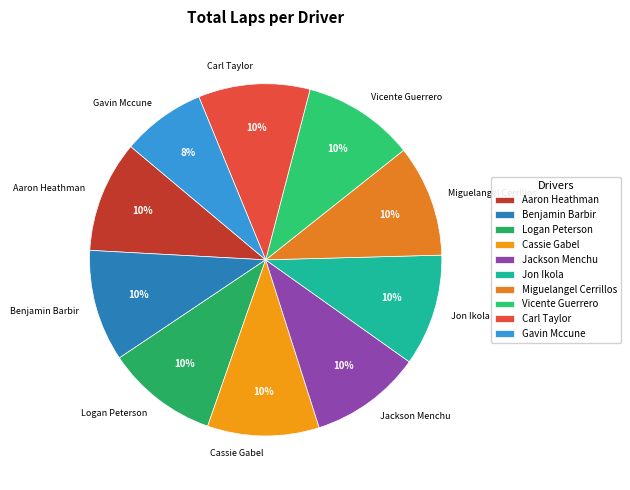

Which category has the smallest portion of the pie?

Gavin Mccune